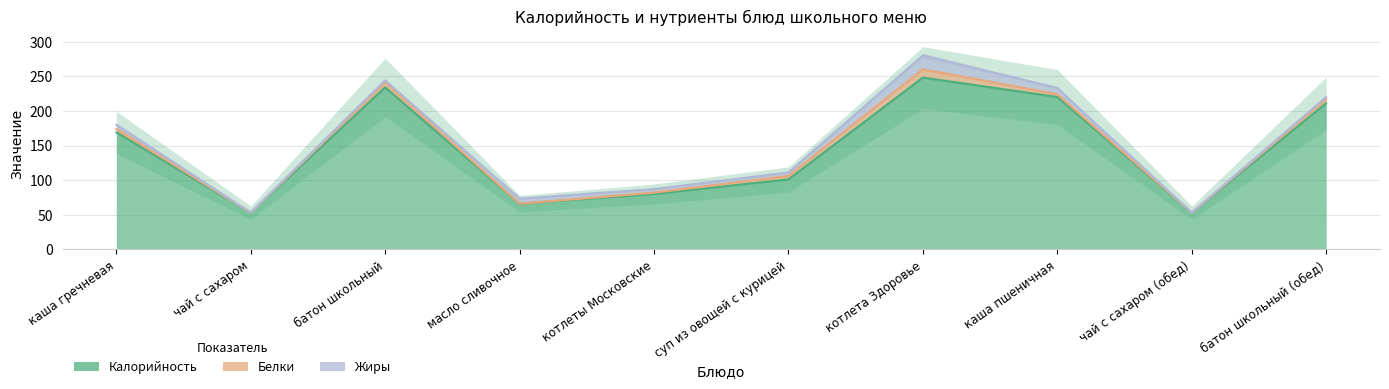

At which category is the sum across all series the highest?

котлета Здоровье